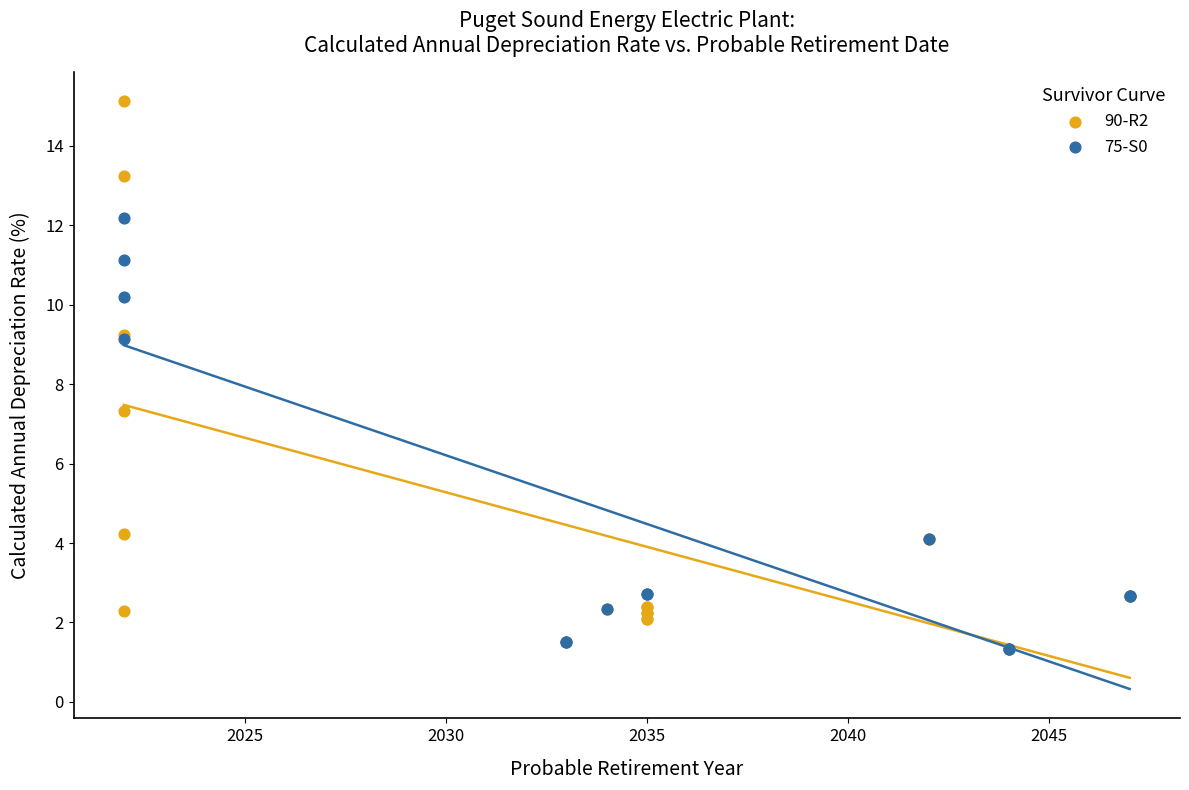

Which series reaches the maximum Y coordinate?

90-R2